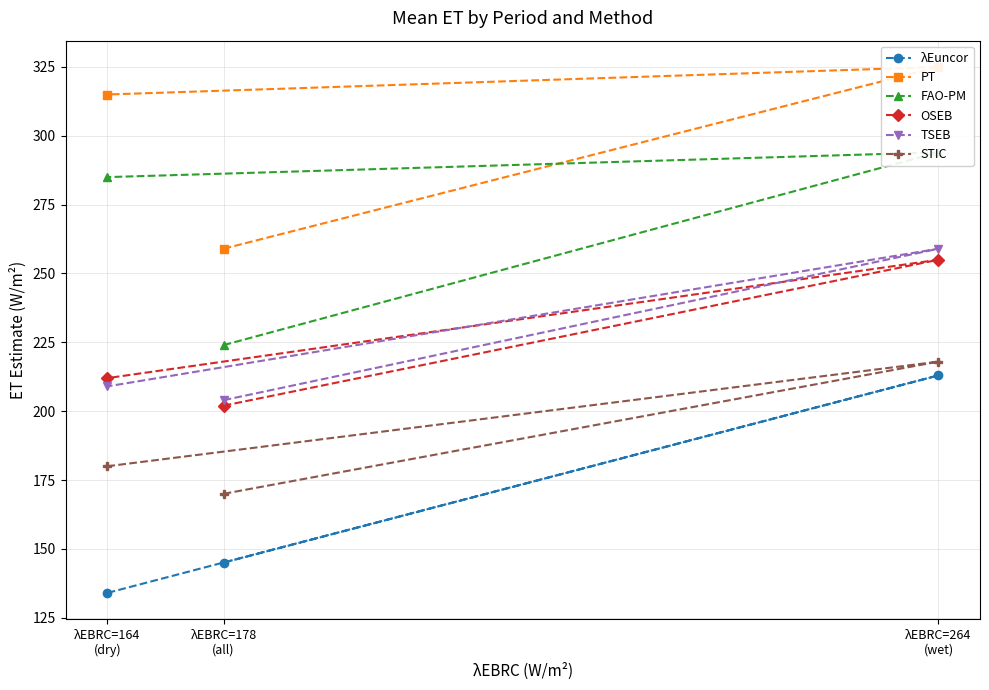

What is the value of the OSEB point at the 2nd from the left?

202